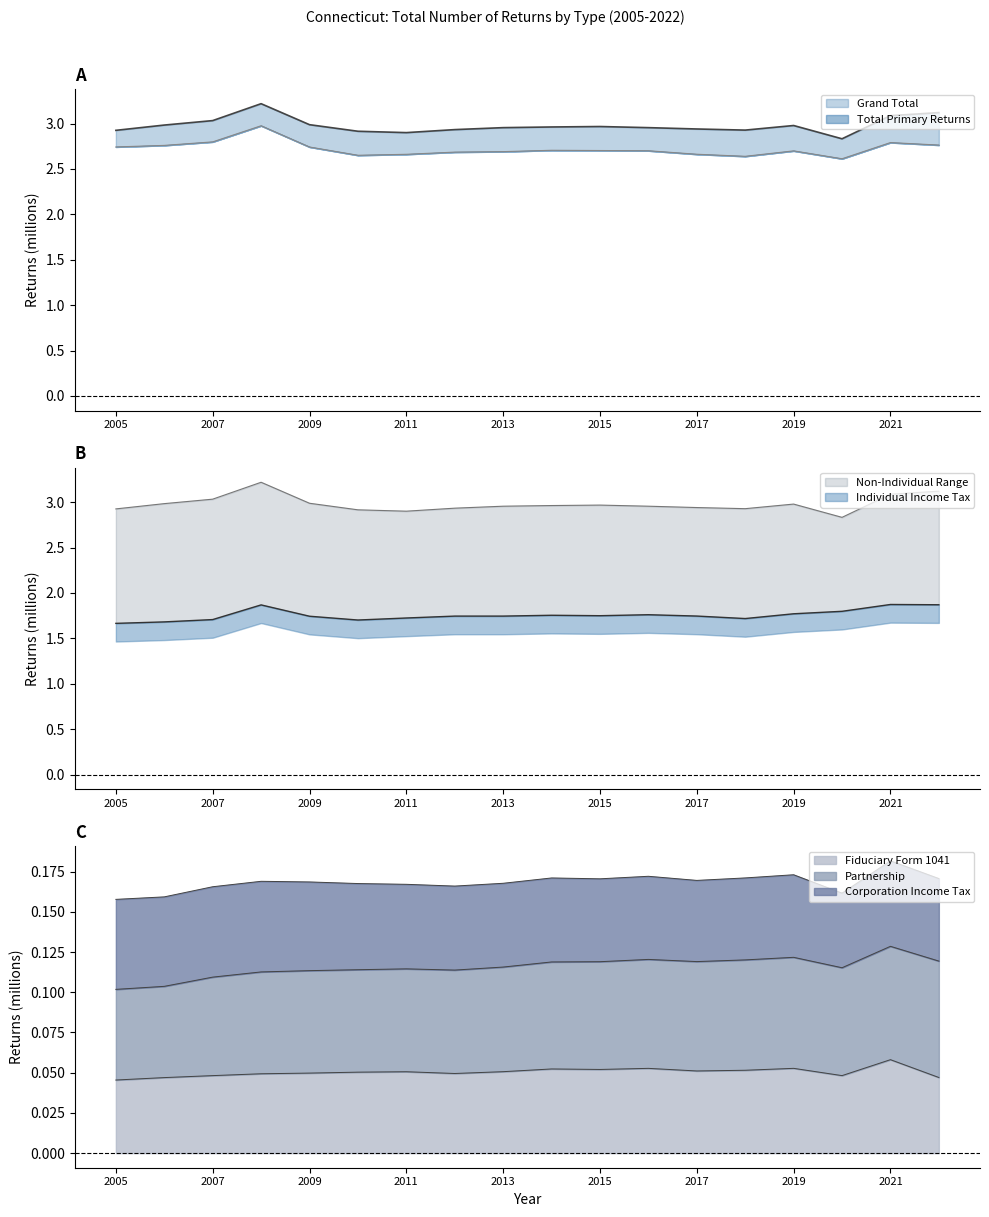

Which category has the highest value in the Total Primary Returns series?

2008